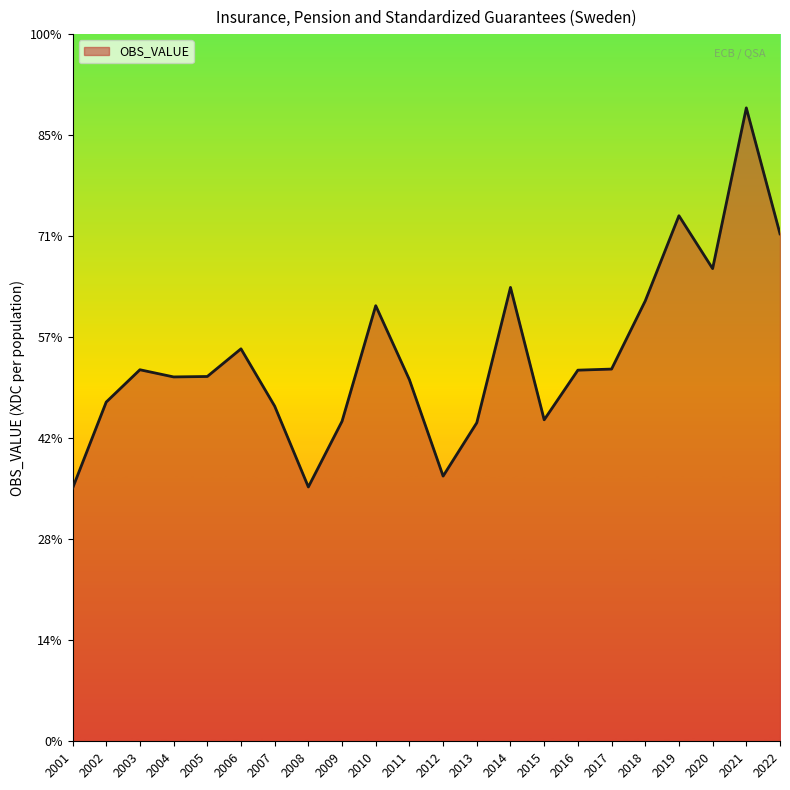

Is this an area chart (filled region under the line)?

Yes